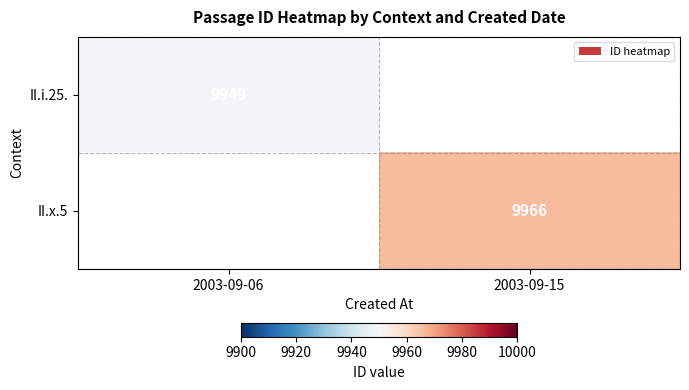

Is the value of II.x.5 at 2003-09-15 greater than the value of II.i.25. at 2003-09-06?

Yes